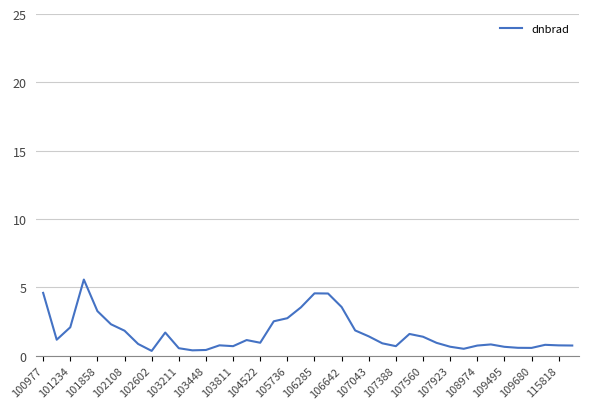

What is the minimum value shown in the chart?

0.4